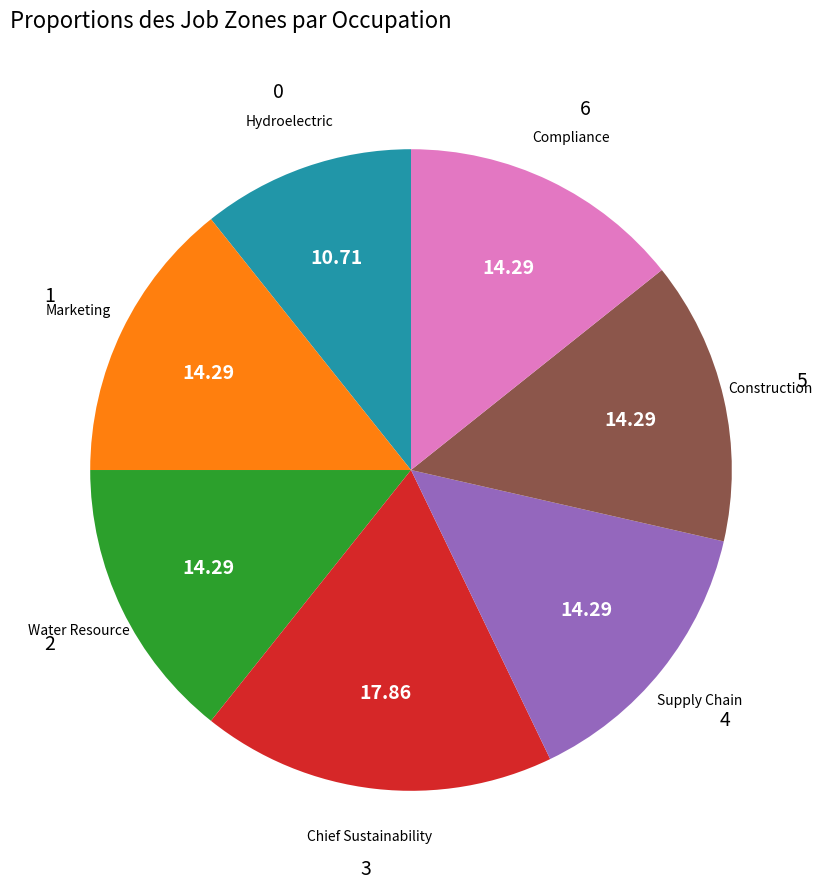

Is there a majority slice in this chart?

No